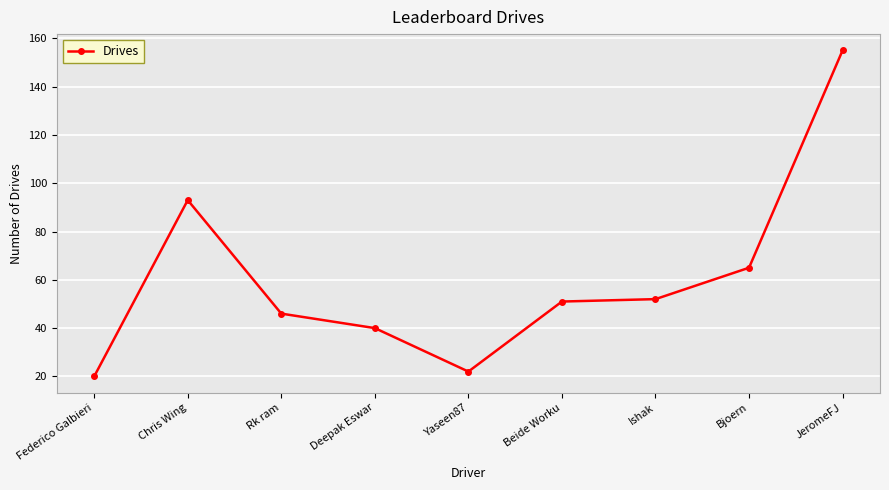

What is the label of the 4th point from the left?

Deepak Eswar